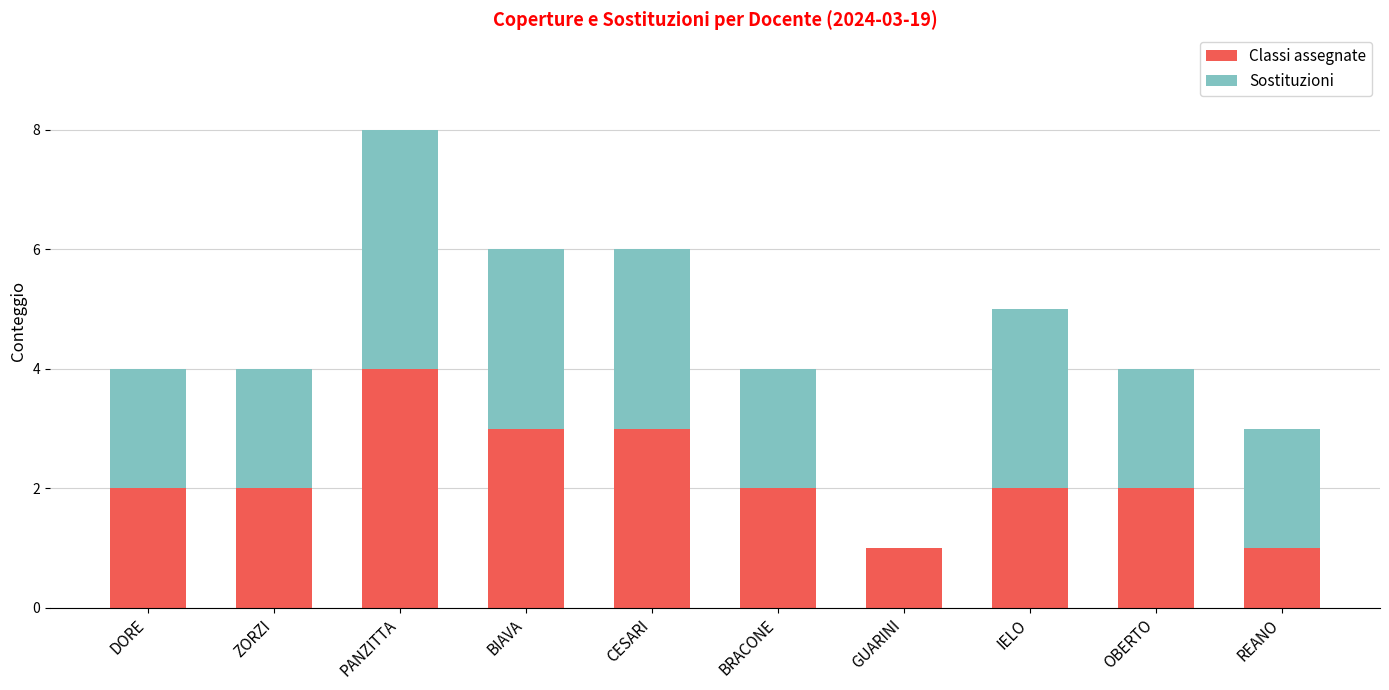

Are the bars horizontal?

No